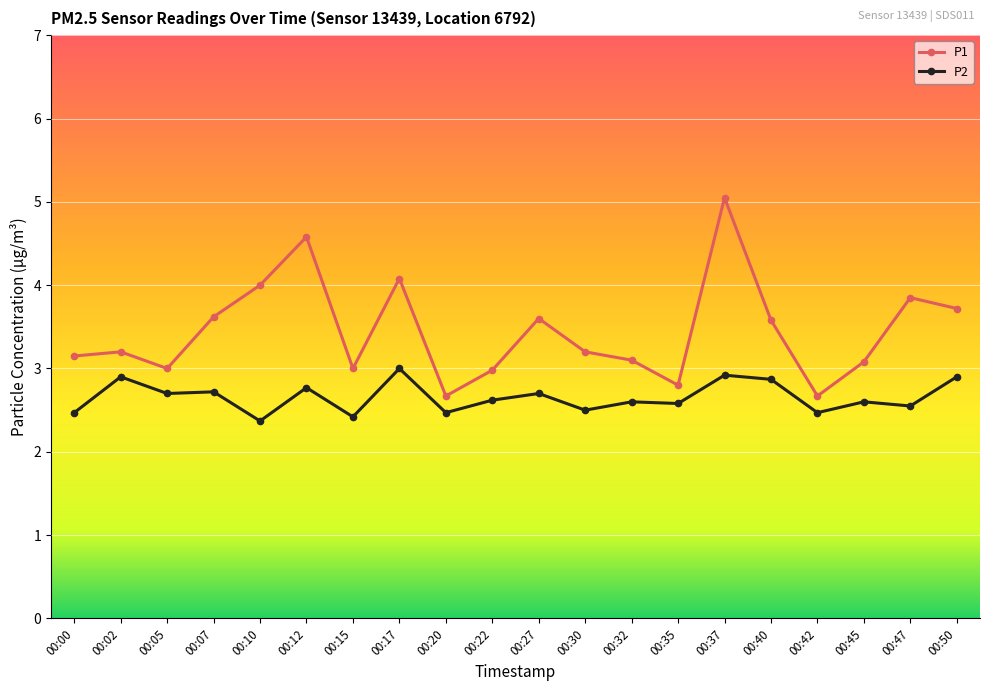

Which category has the highest value in the P1 series?

00:37